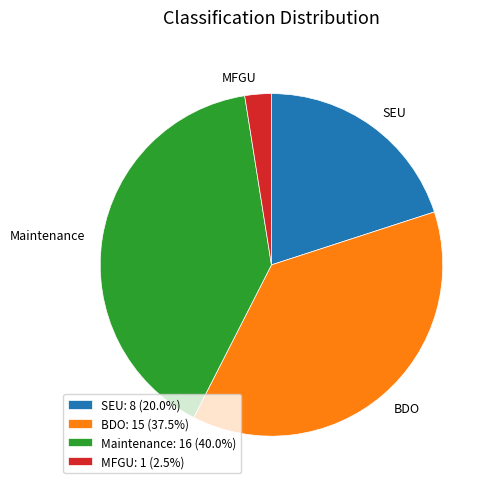

How many slices are in this pie chart?

4